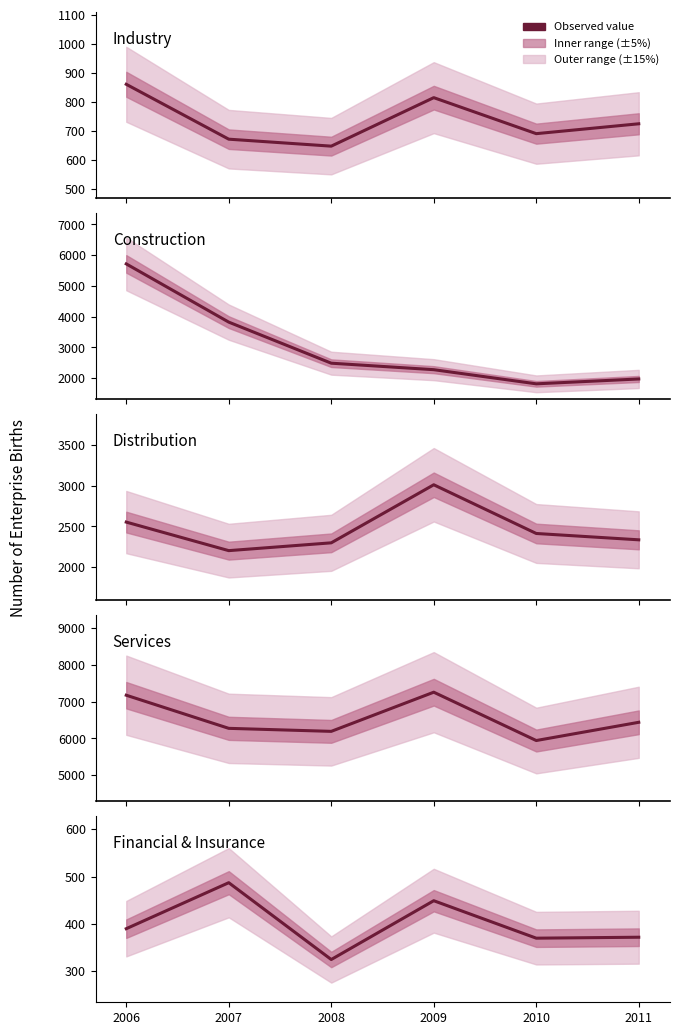

Which series has the largest total across all categories?

Services